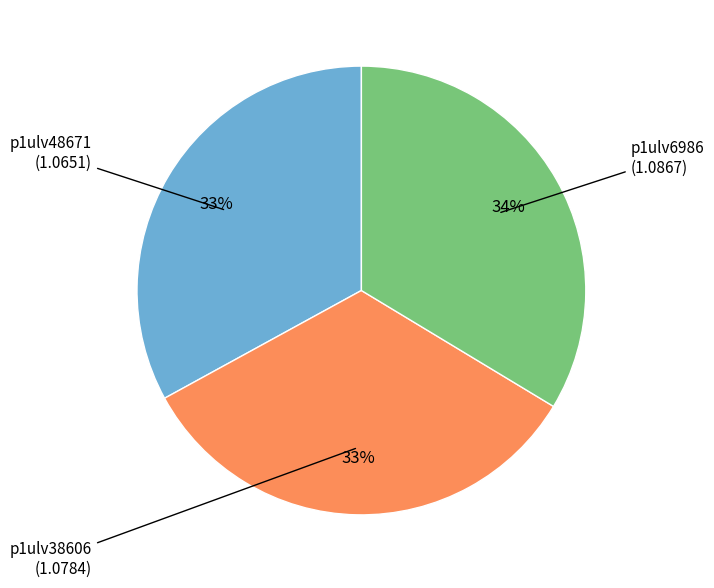

Is there a majority slice in this chart?

No